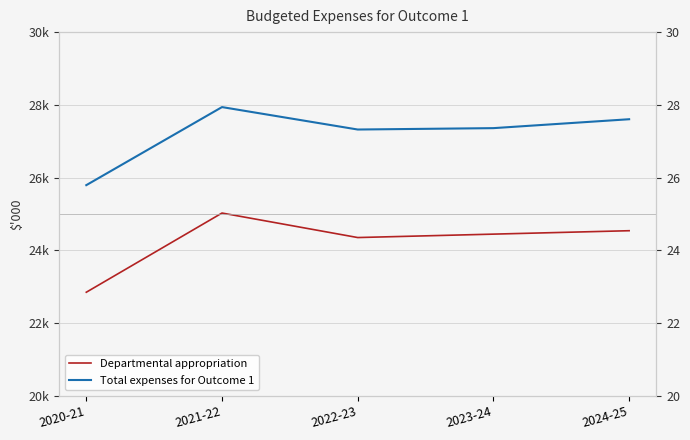

List the labels in order of Departmental appropriation value, largest first.

2021-22, 2024-25, 2023-24, 2022-23, 2020-21